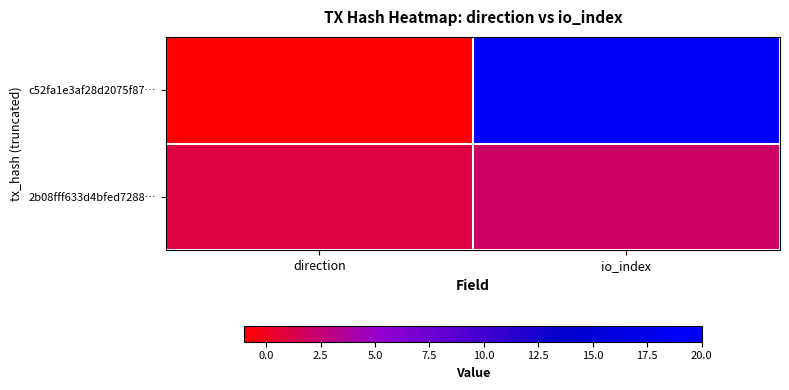

At which category is the sum across all series the highest?

io_index